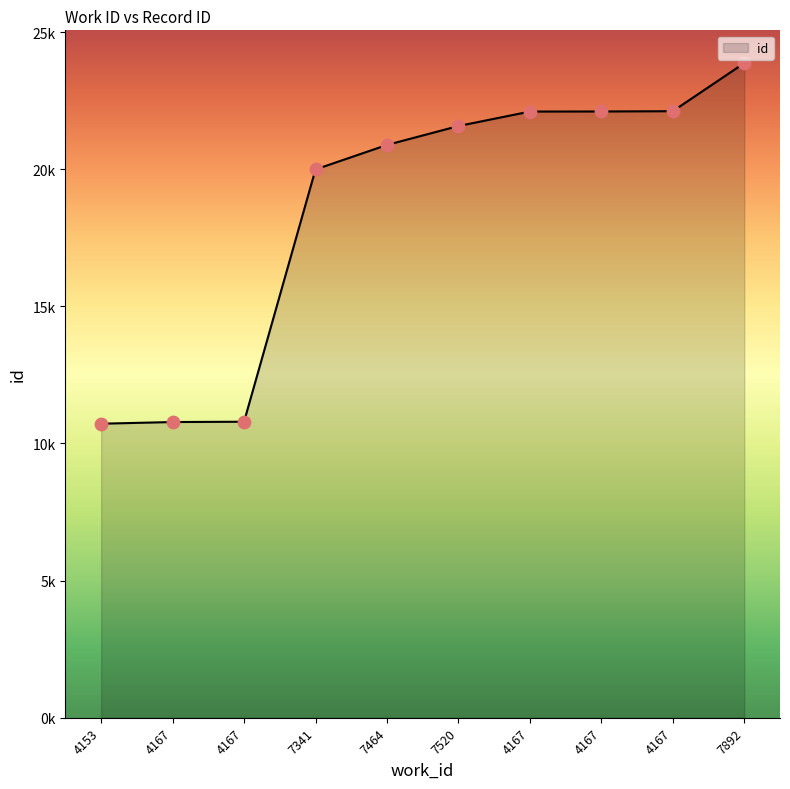

Approximately how many times larger is the value at 7520 compared to 7464?

1.0